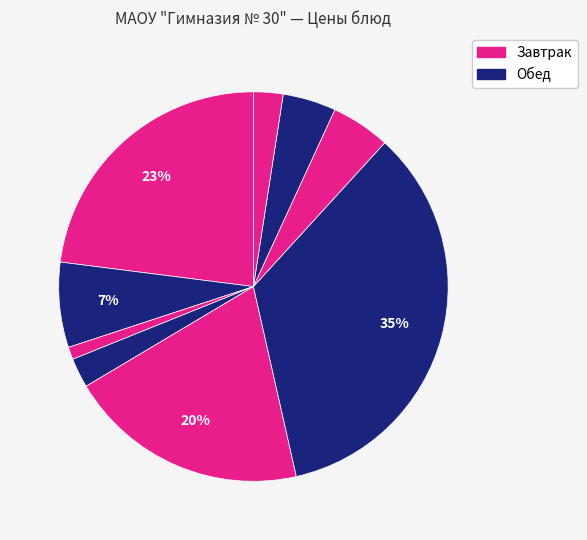

How many slices are in this pie chart?

9